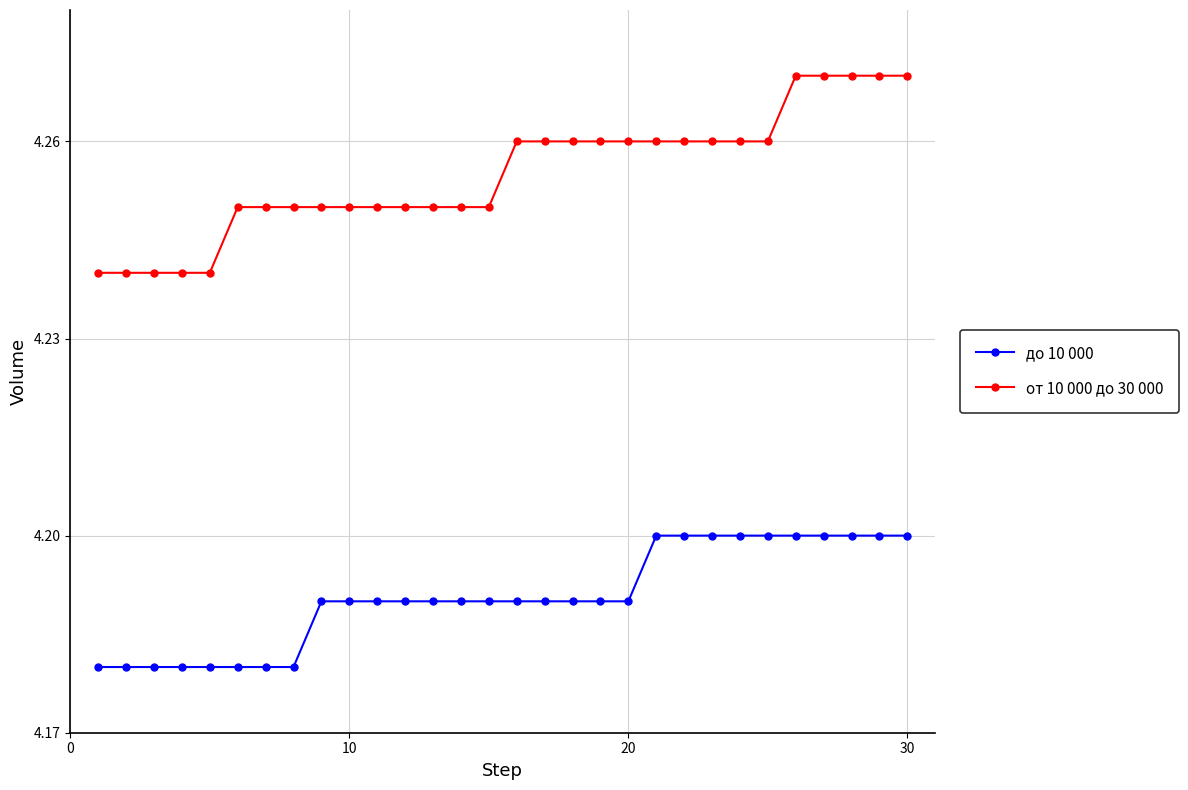

Which series has the largest range (max minus min)?

от 10 000 до 30 000